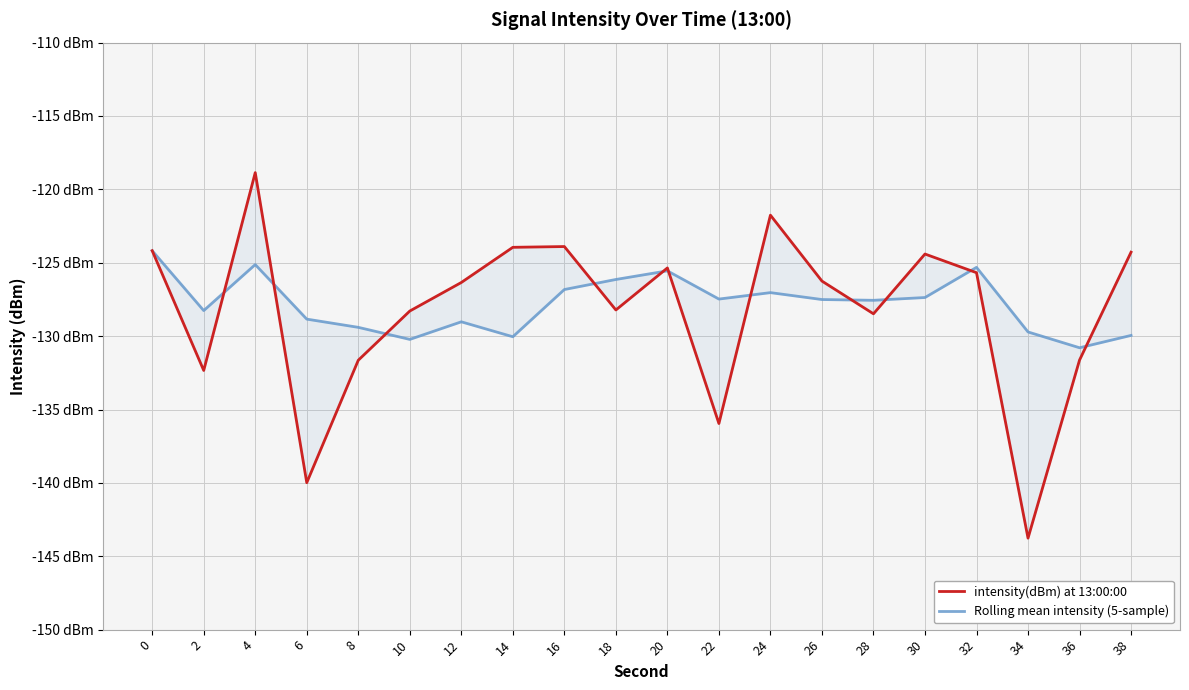

What is the spread (max minus min) of values at 36?

0.8